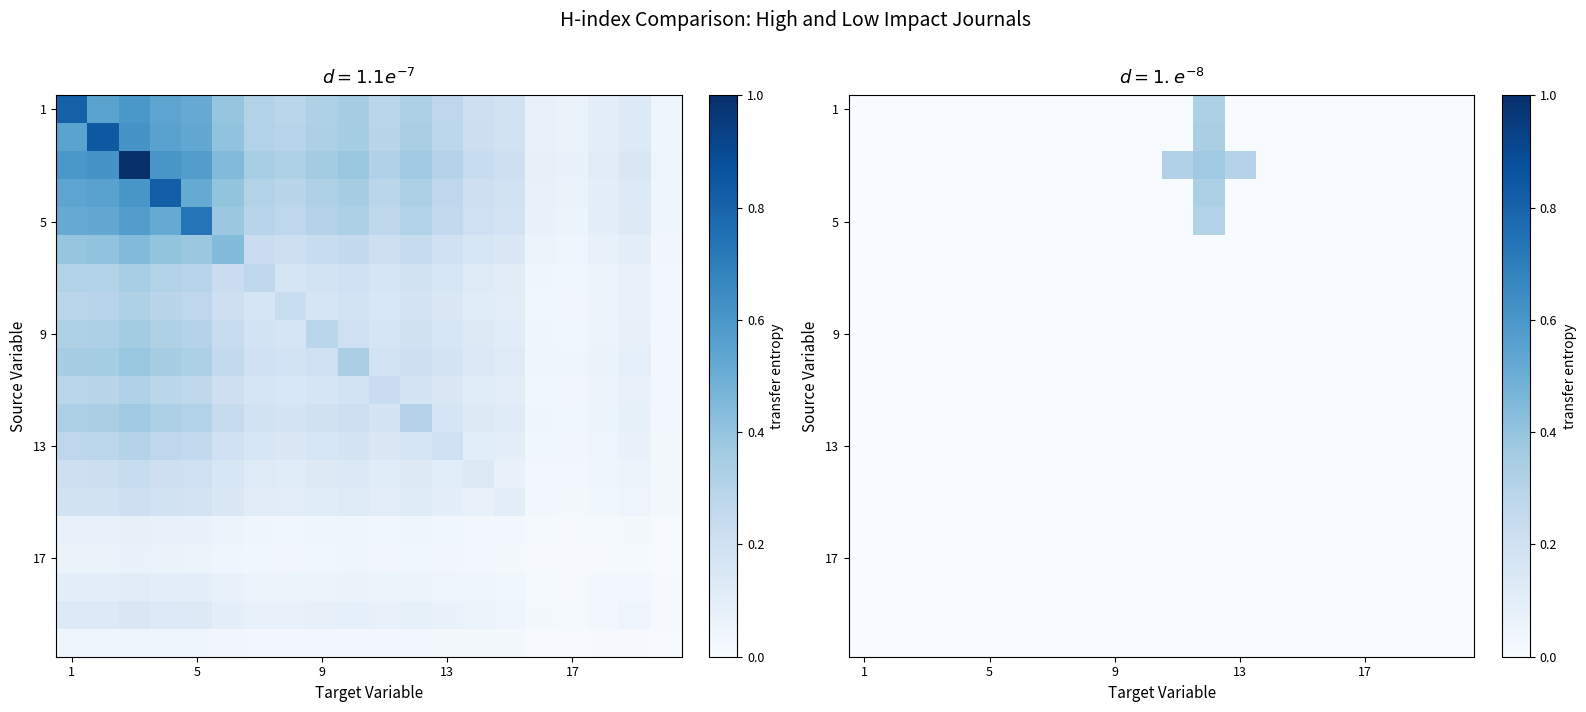

How many distinct data groups are displayed?

20